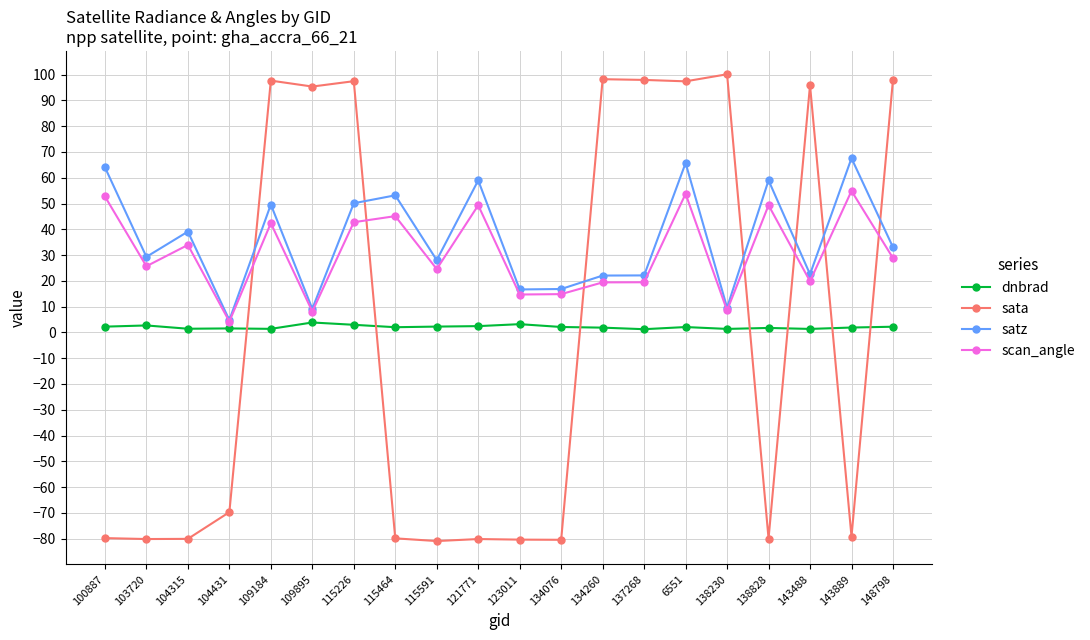

What is the sum of all satz values?

721.5